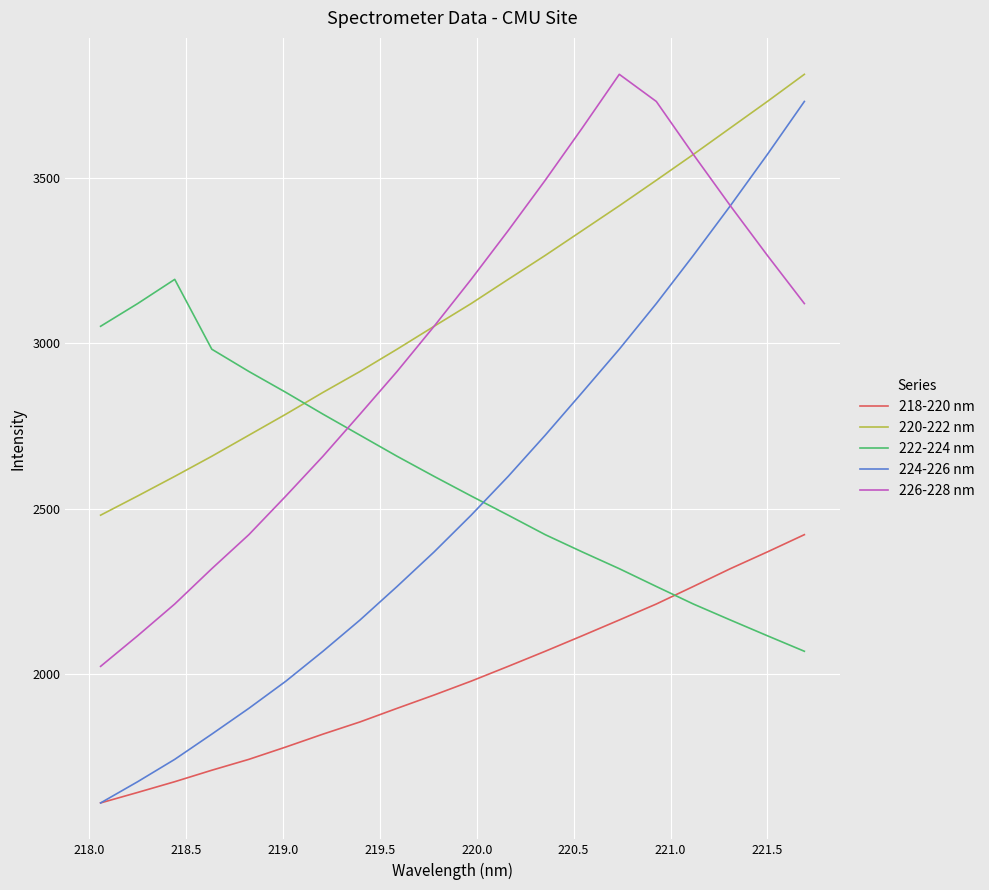

Which series has the largest total across all categories?

220-222 nm